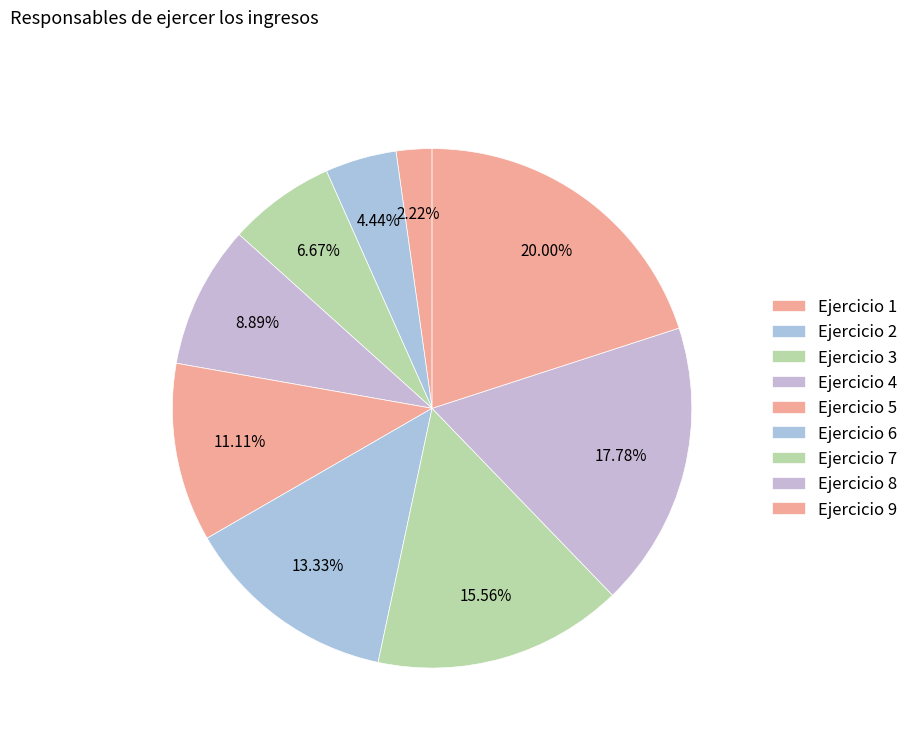

How many slices are in this pie chart?

9